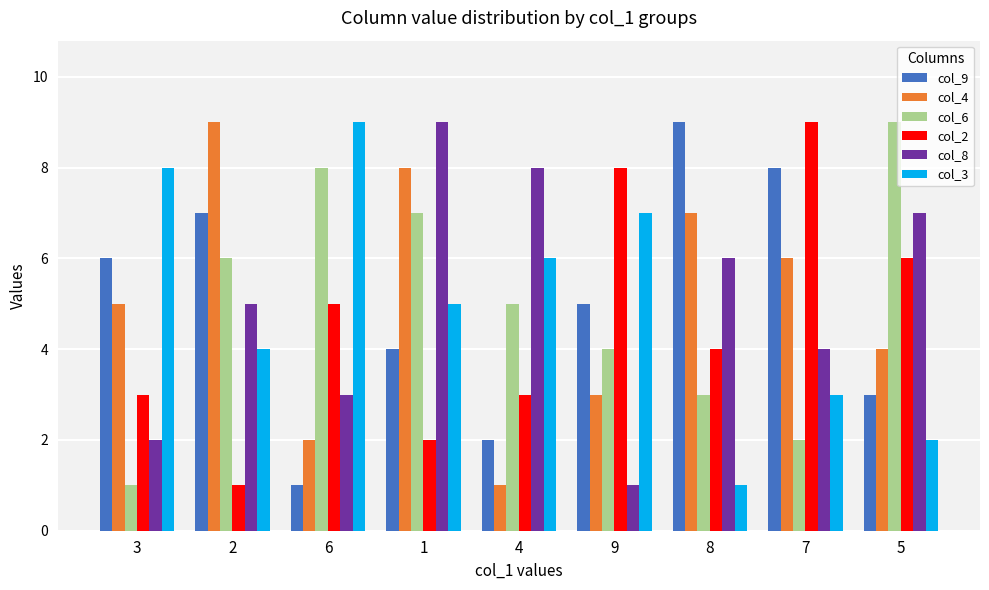

How many groups of bars are there?

9